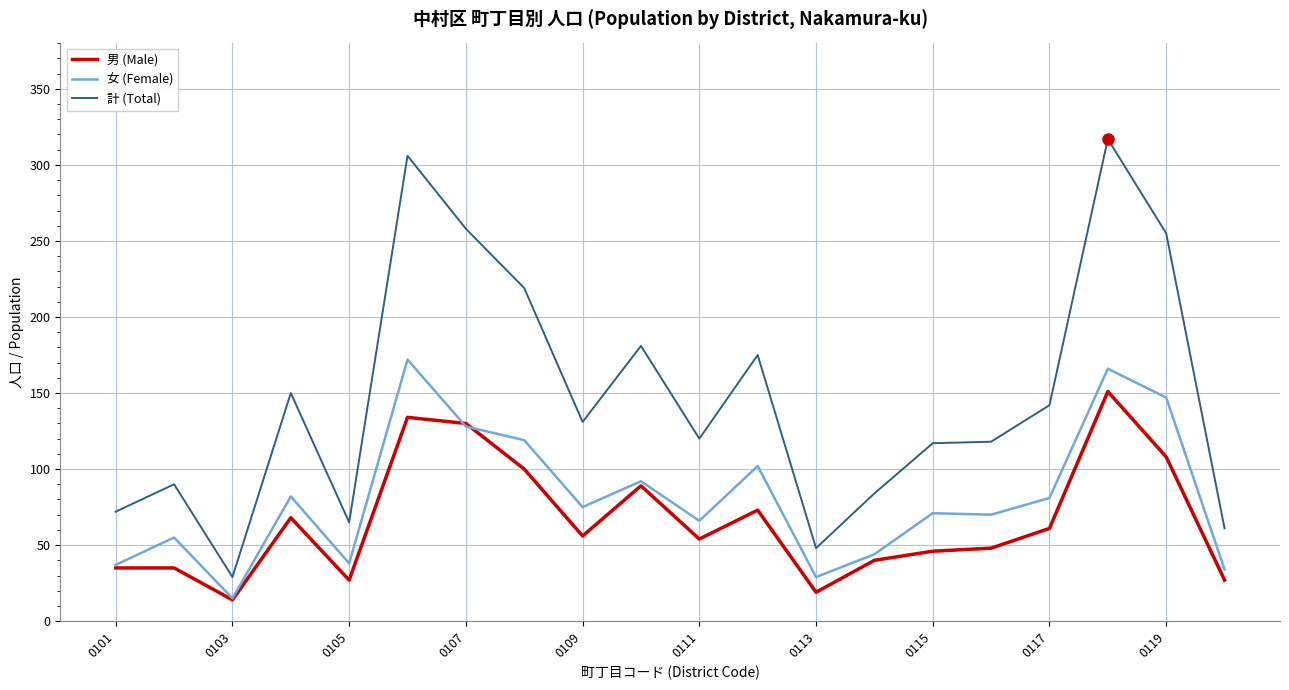

Rank the series by their maximum value, from lowest to highest.

男 (Male), 女 (Female), 計 (Total)